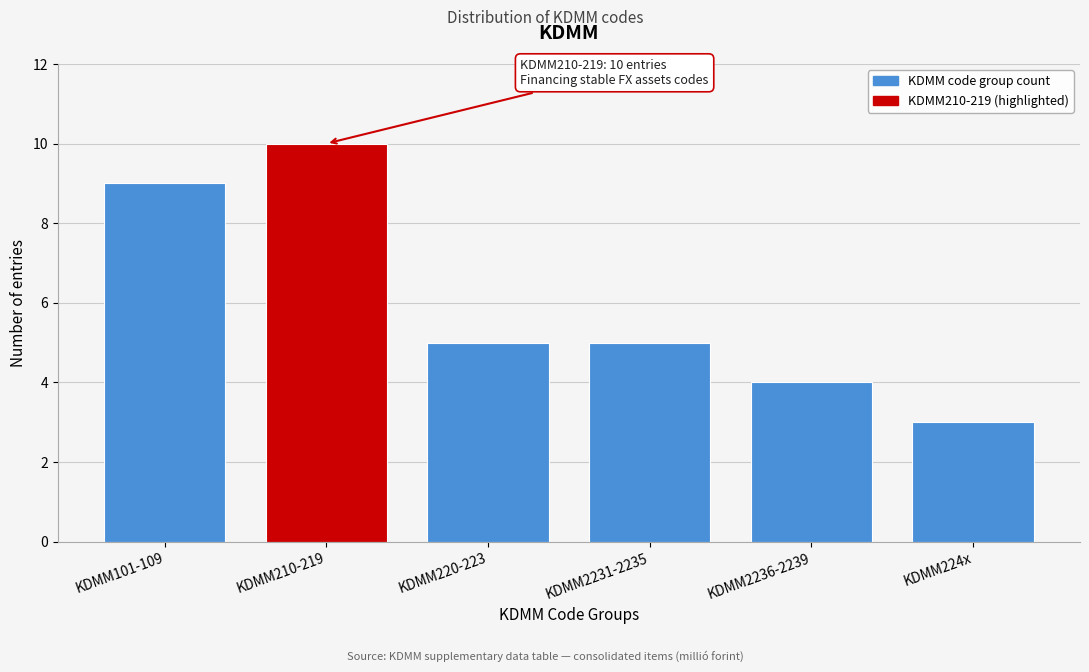

Reading left to right, transcribe all the data shown in this chart.

KDMM101-109=9	KDMM210-219=10	KDMM220-223=5	KDMM2231-2235=5	KDMM2236-2239=4	KDMM224x=3